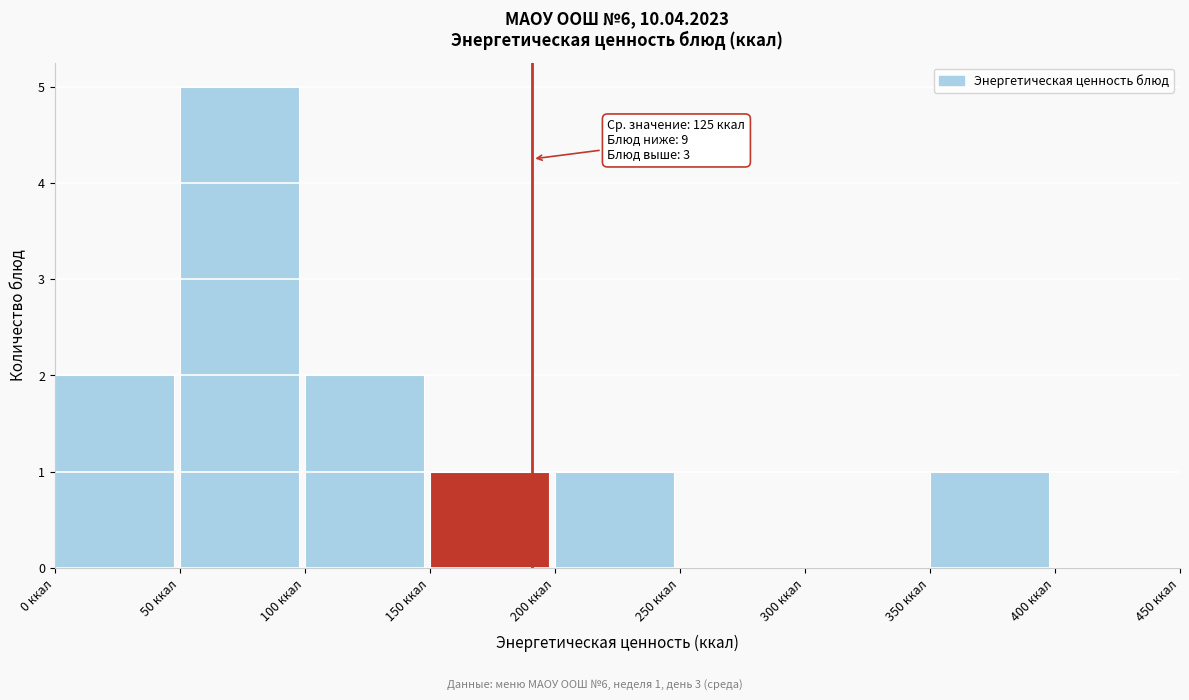

Over which range of the x-axis is the bar tallest?

50 to 100